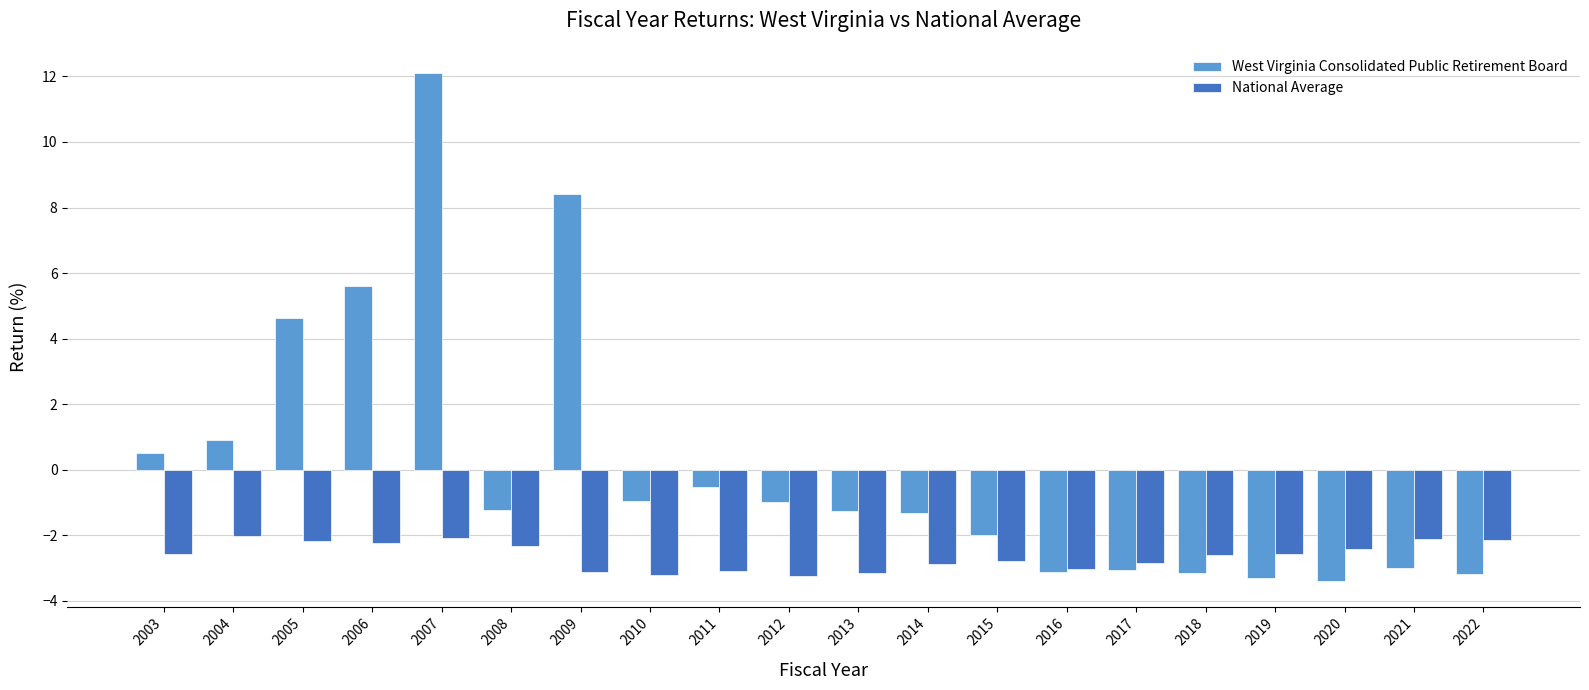

How many bars are there in total?

40